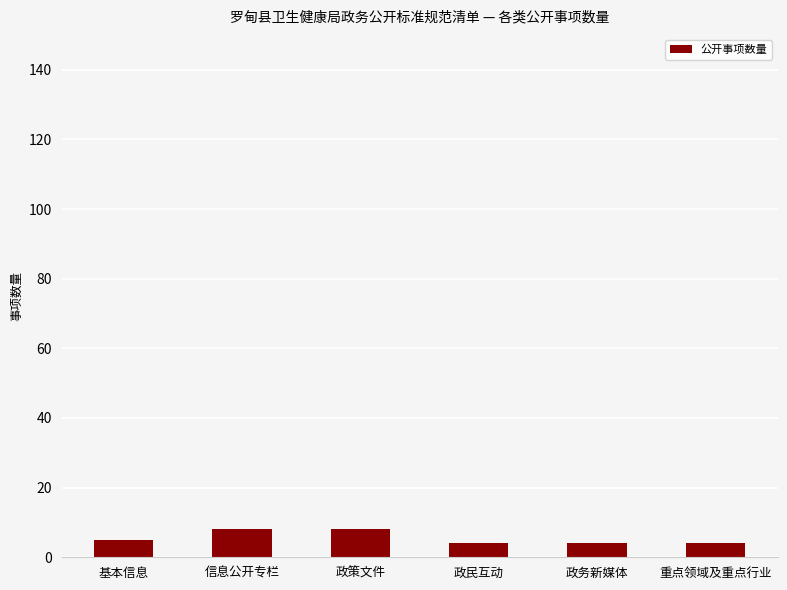

What value does the data have at 重点领域及重点行业?

4